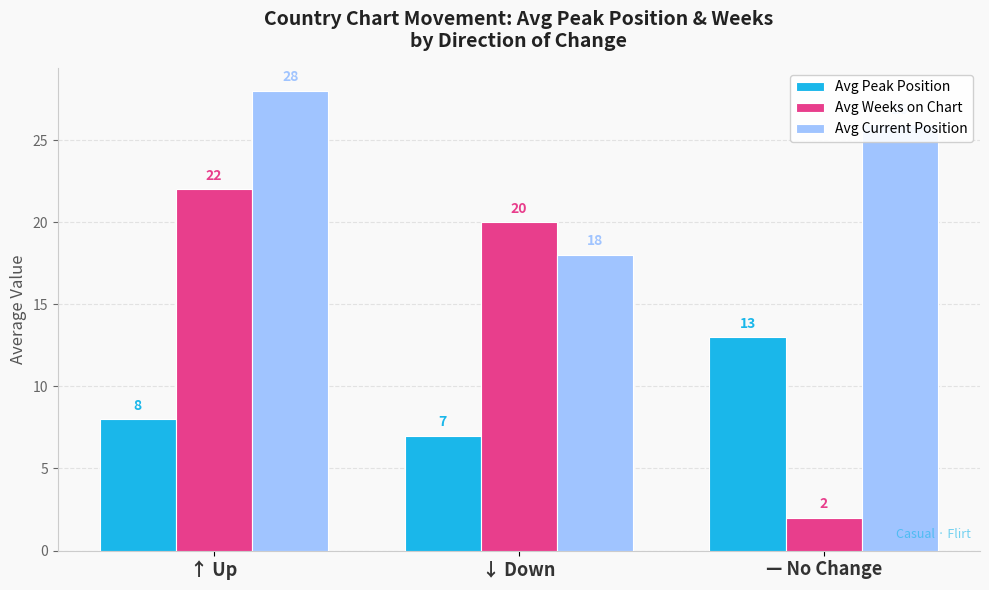

What is the average value of the Avg Weeks on Chart series?

15